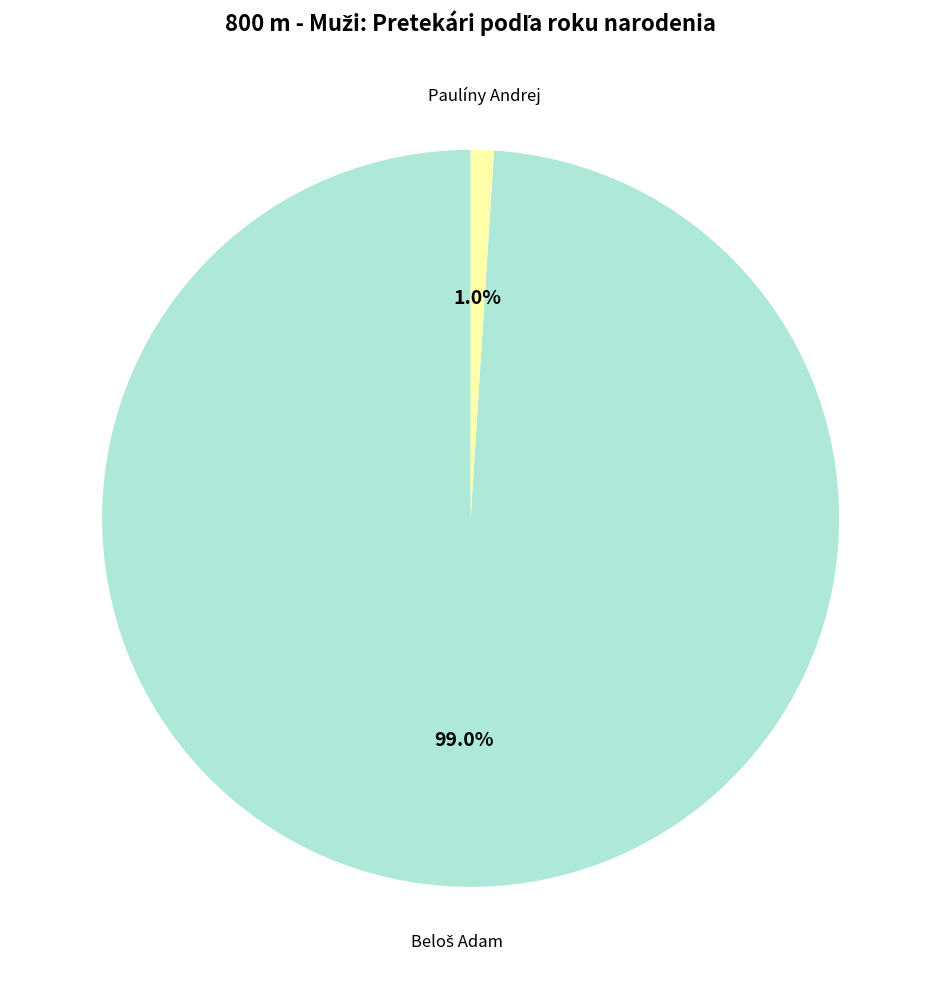

Does Paulíny Andrej represent more than half of the total?

No